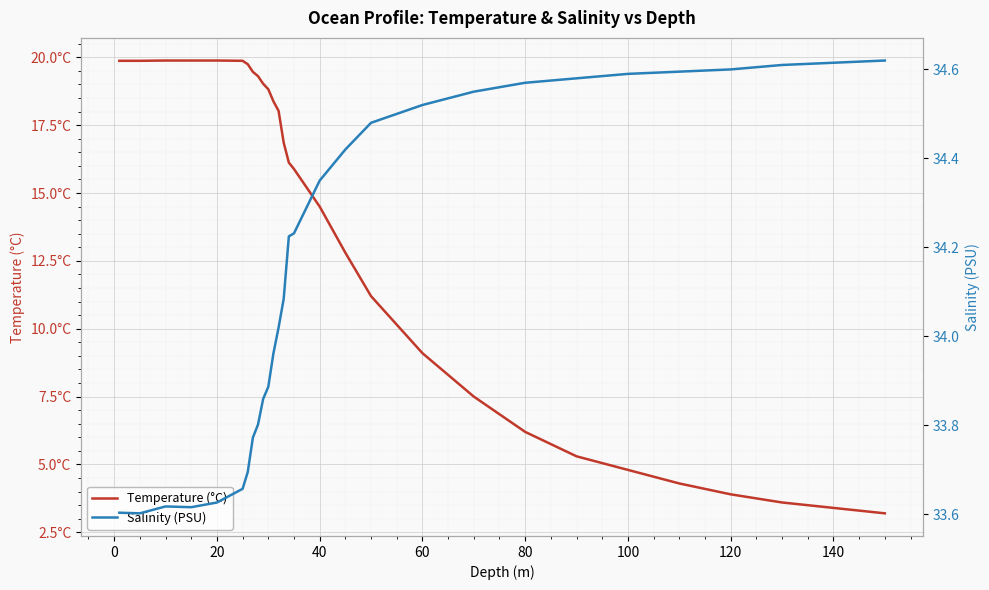

What is the average value of the Temperature (°C) series?

13.5